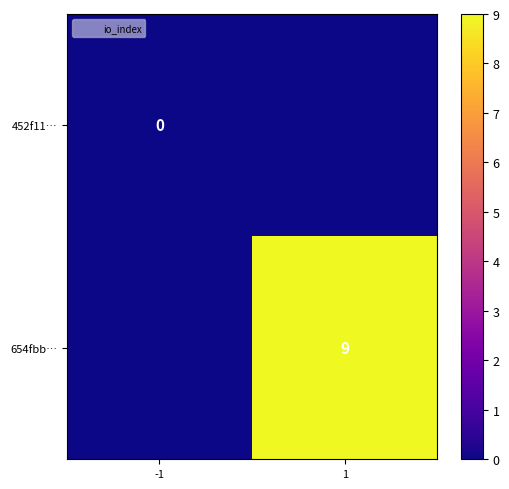

How many values in 654fbb… are above zero?

1